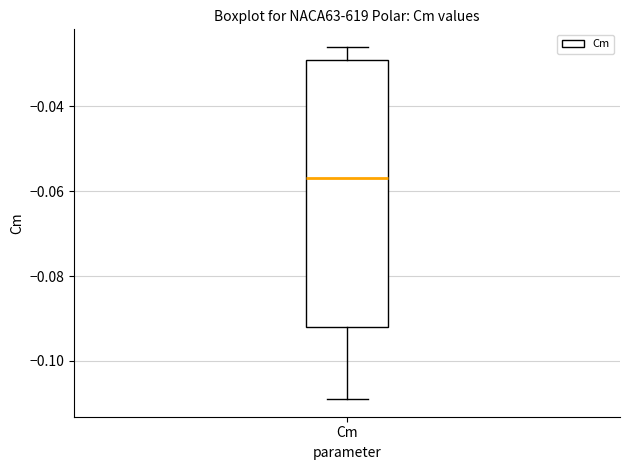

Read this box plot against the y-axis: the position of the median line, the range covered by the box, and the ends of both whiskers. The values are not printed on the chart, so give them approximately, as read against the axis.

median -0.056, box -0.092 to -0.028, whiskers -0.108 to -0.026